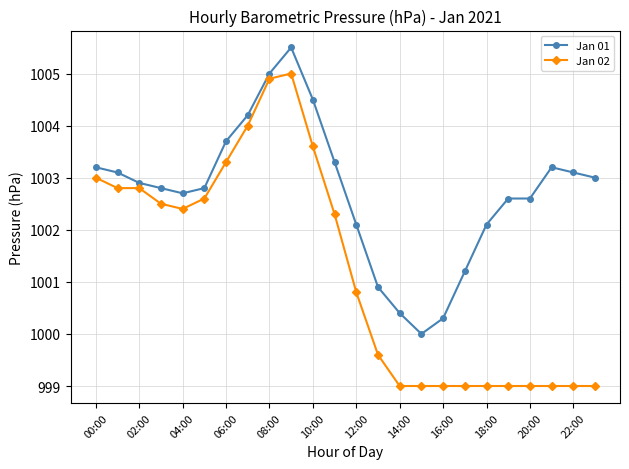

True or false: Jan 02 has more than 0 points higher than both neighbors.

True